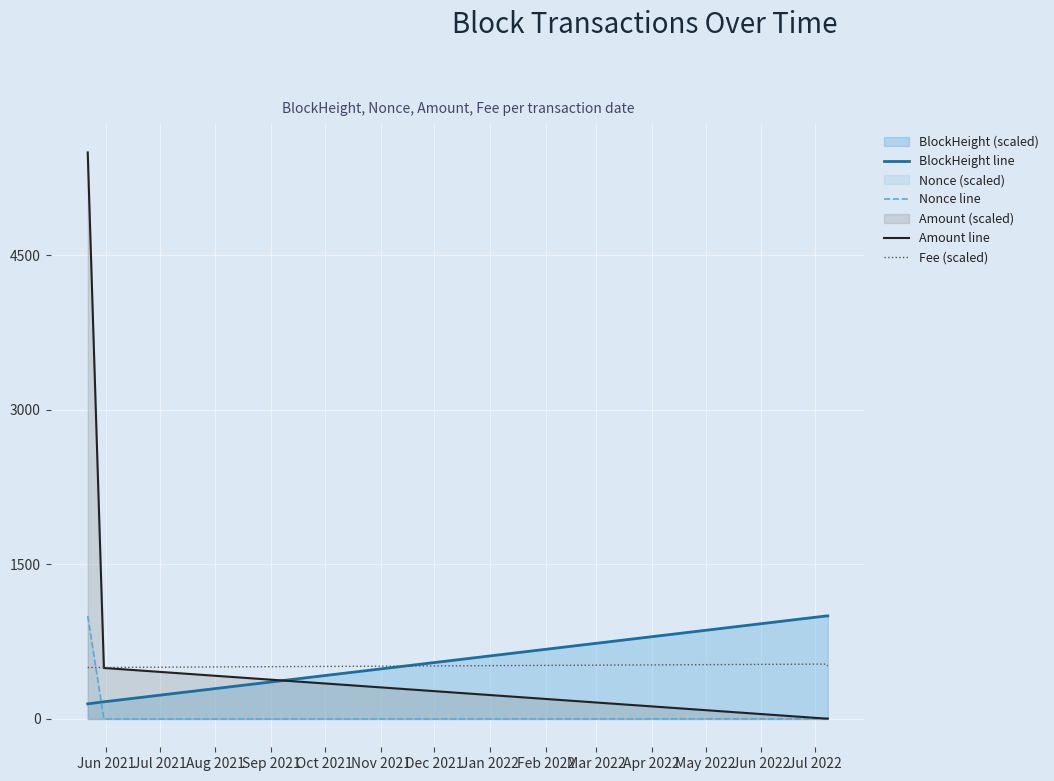

What is the value of the BlockHeight line point at the 4th from the left?

1000.0